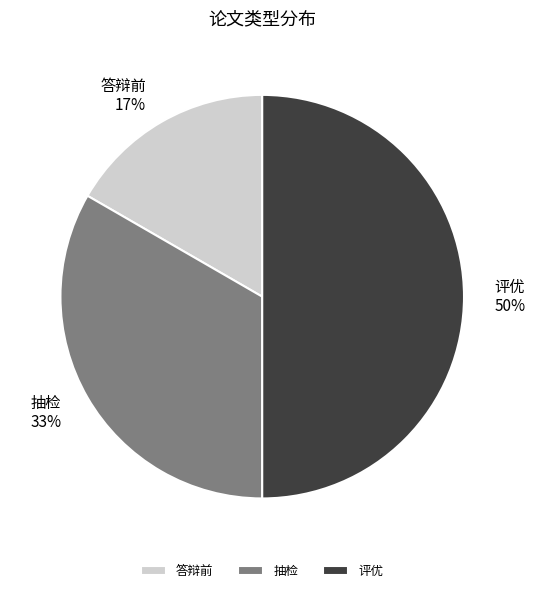

How many segments does this pie chart have?

3